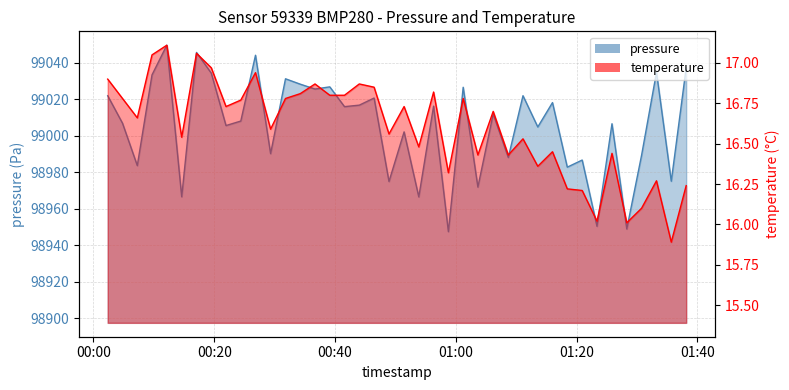

What is the average value of the pressure series?

99005.5